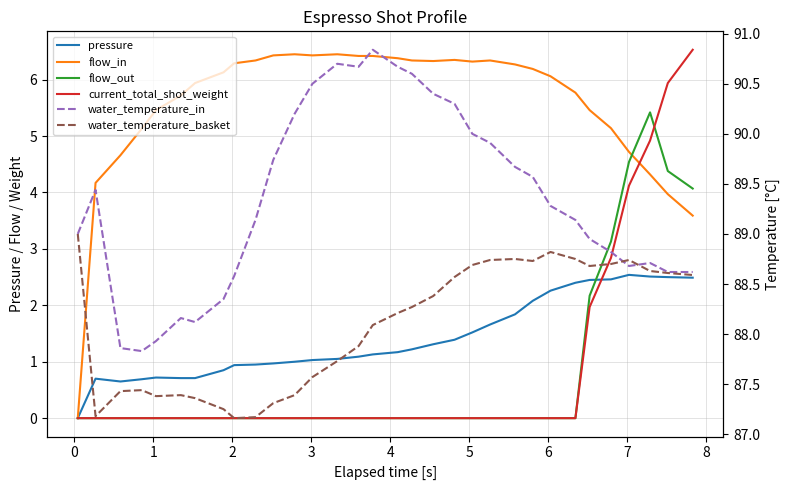

The value of current_total_shot_weight at 9 is 4.1. True or false?

False